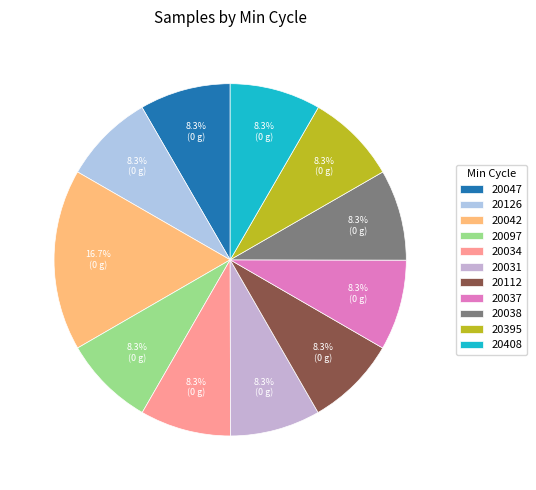

How many slices are in this pie chart?

11